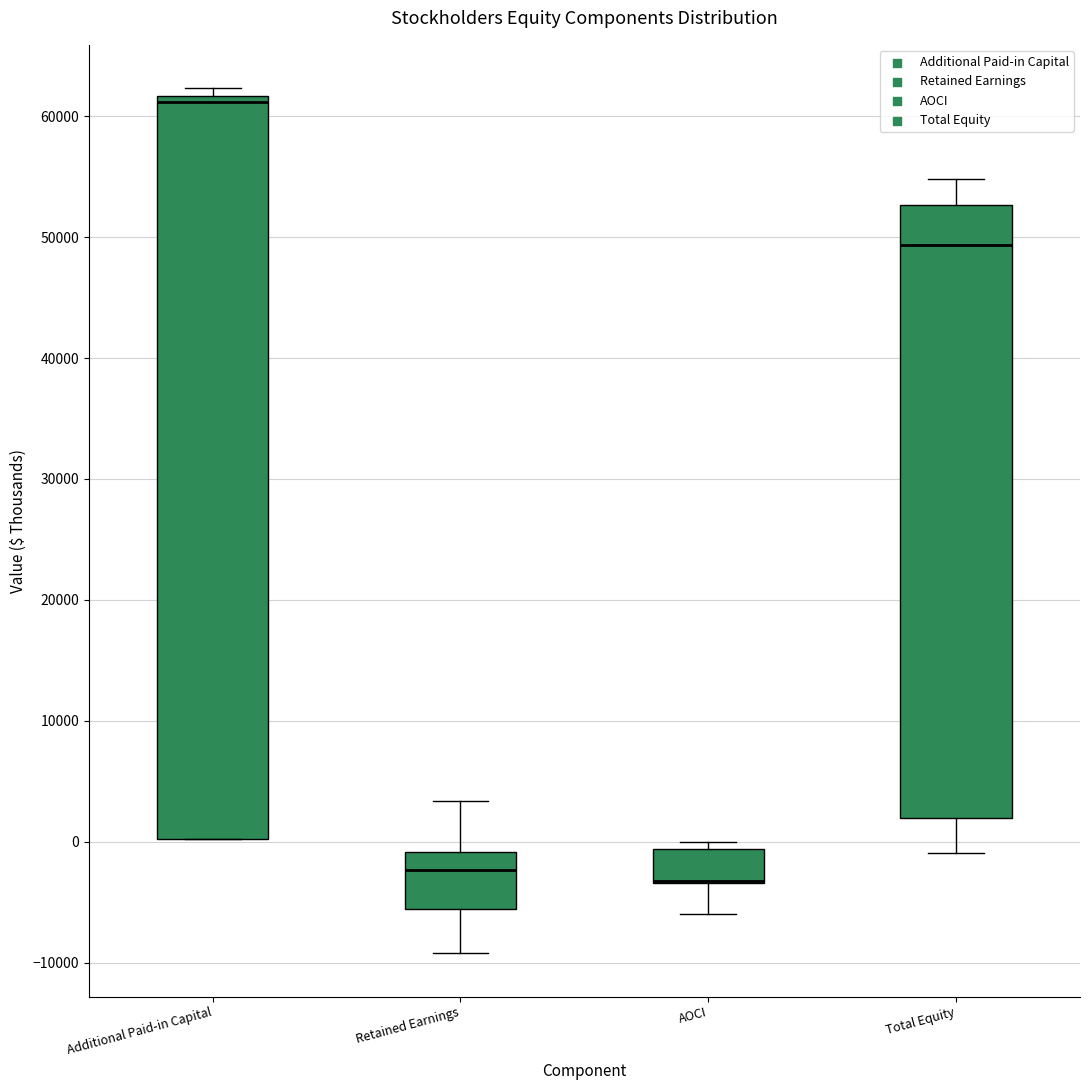

Reading left to right, transcribe this box plot: for each box, give where its median line is, the range the box spans, and where its two whiskers end, as read against the y-axis. The values are not printed on the chart, so give them approximately, as read against the axis.

Additional Paid-in Capital: median 61000, box 0 to 62000, whiskers 0 to 62000 (just above the box's upper edge)
Retained Earnings: median -2000, box -6000 to -1000, whiskers -9000 to 3000
AOCI: median -3000 (drawn on the box's lower edge), box -3000 to -1000, whiskers -6000 to 0
Total Equity: median 49000, box 2000 to 53000, whiskers -1000 to 55000